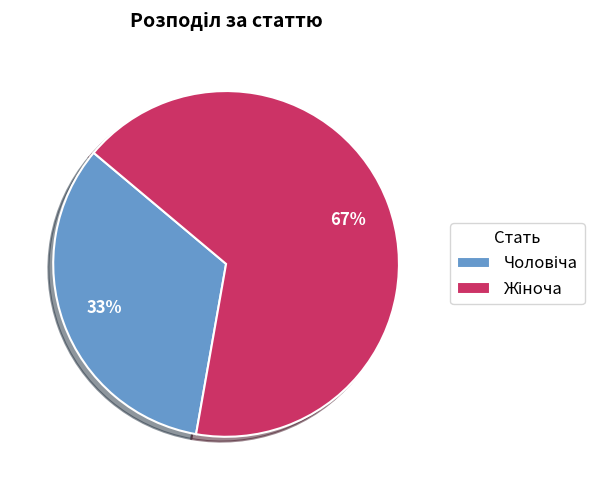

Is there any slice that represents more than half of the pie?

Yes